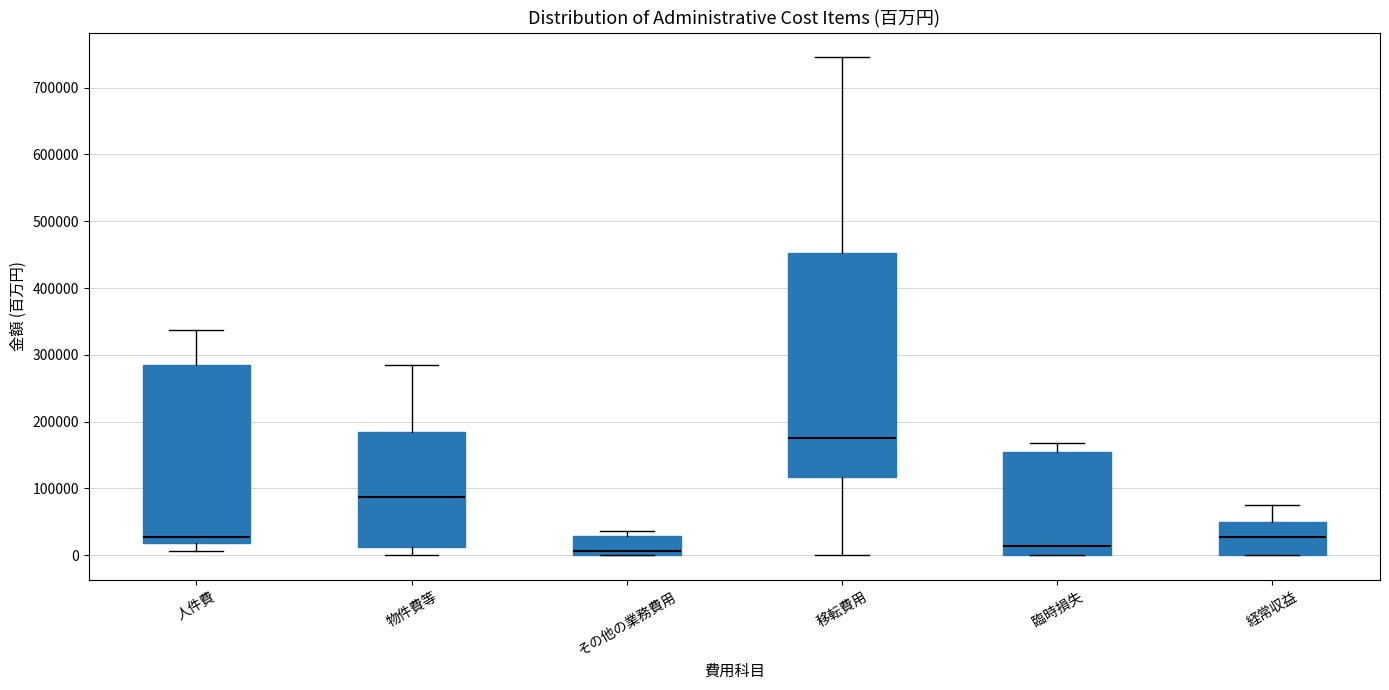

Comparing the boxes themselves (not the whiskers), which one is the tallest?

移転費用